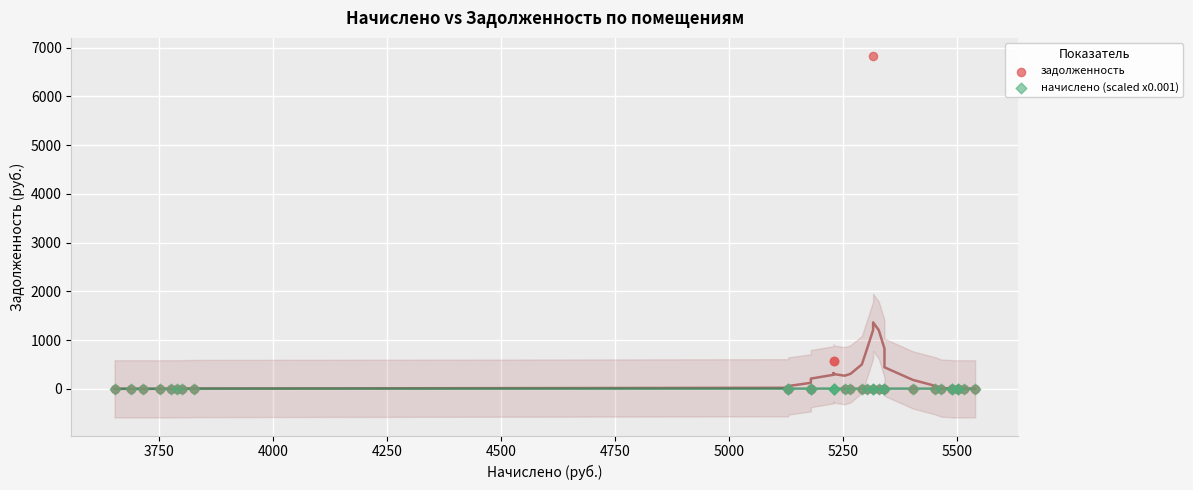

Which series reaches the maximum Y coordinate?

задолженность